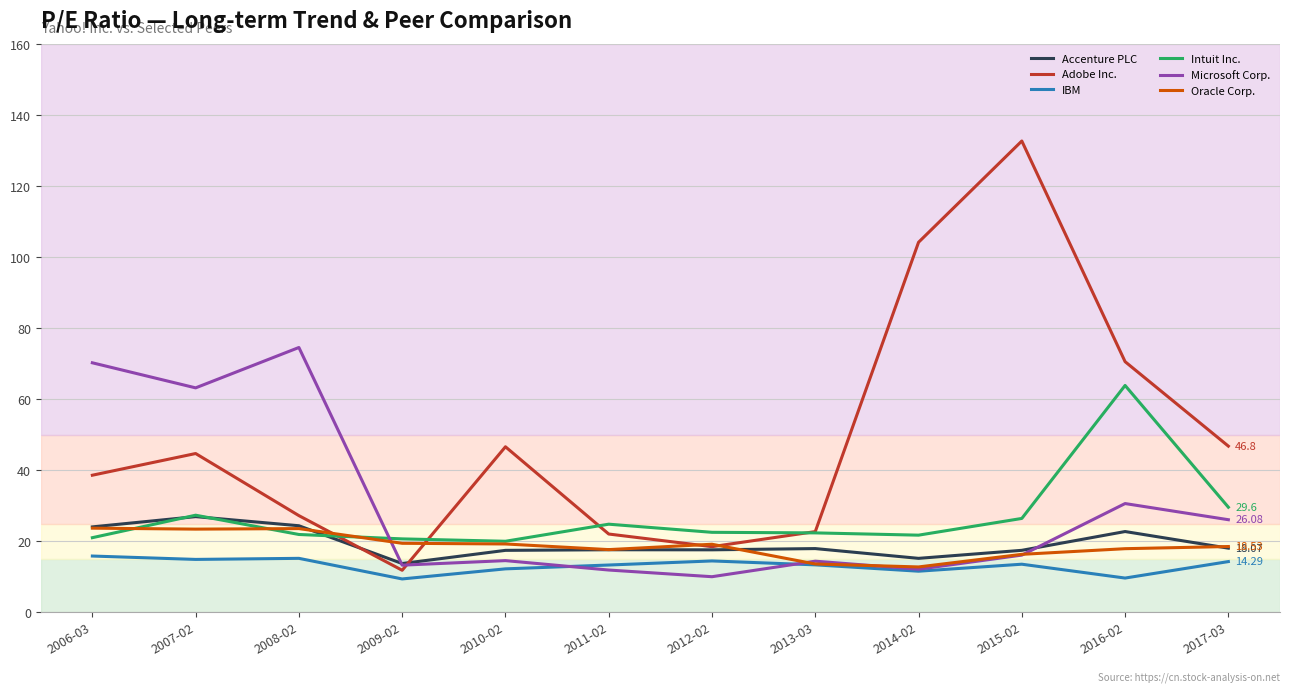

The IBM series shows 13.3 at 2011-02. True or false?

True